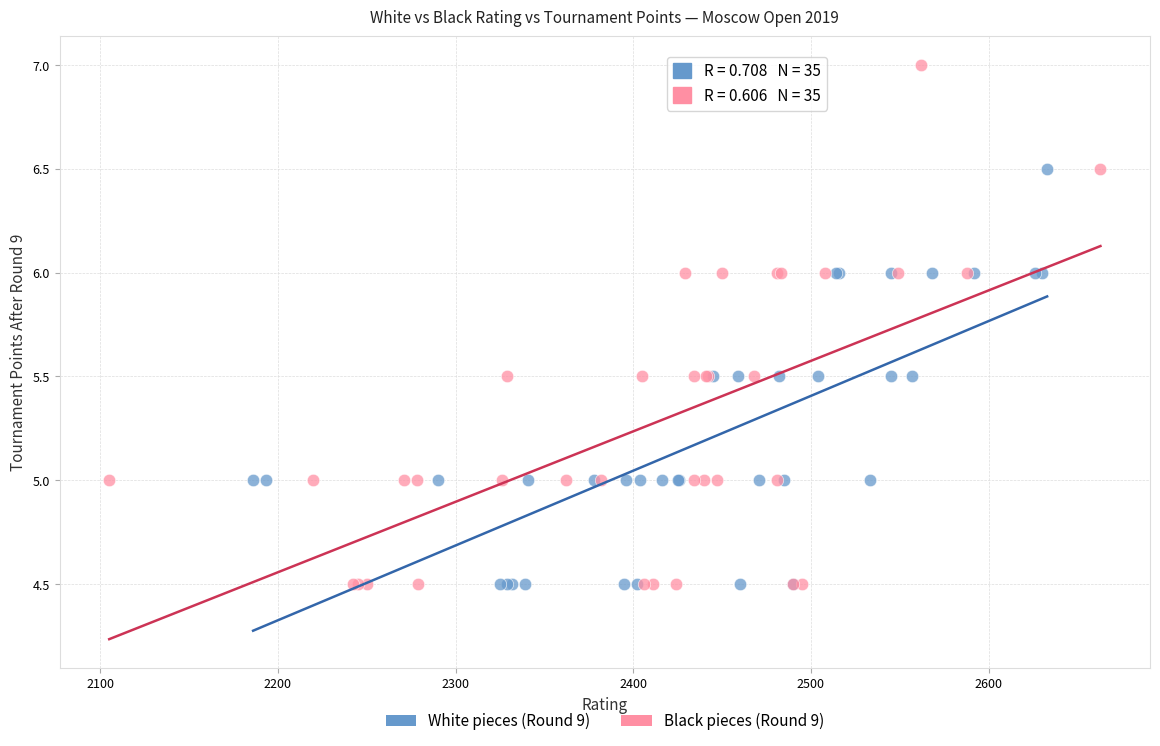

Which series has the widest spread of Y values?

Black pieces (Round 9)